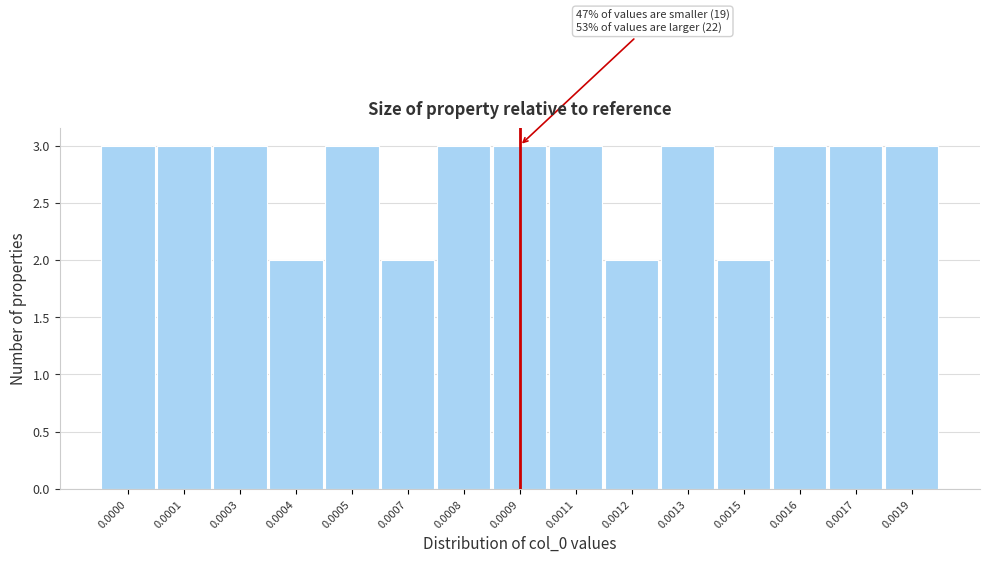

Reading left to right, what are all the values shown in this chart?

3	3	3	2	3	2	3	3	3	2	3	2	3	3	3